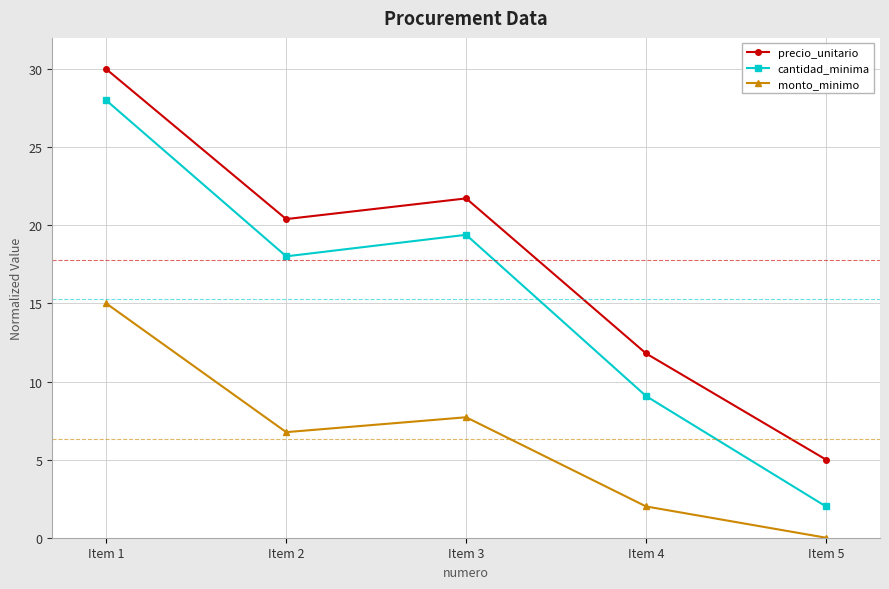

Reading right to left, transcribe all the data shown in this chart.

precio_unitario: 5.0	11.8	21.7	20.4	30.0
cantidad_minima: 2.0	9.1	19.4	18.0	28.0
monto_minimo: 0.0	2.0	7.7	6.8	15.0